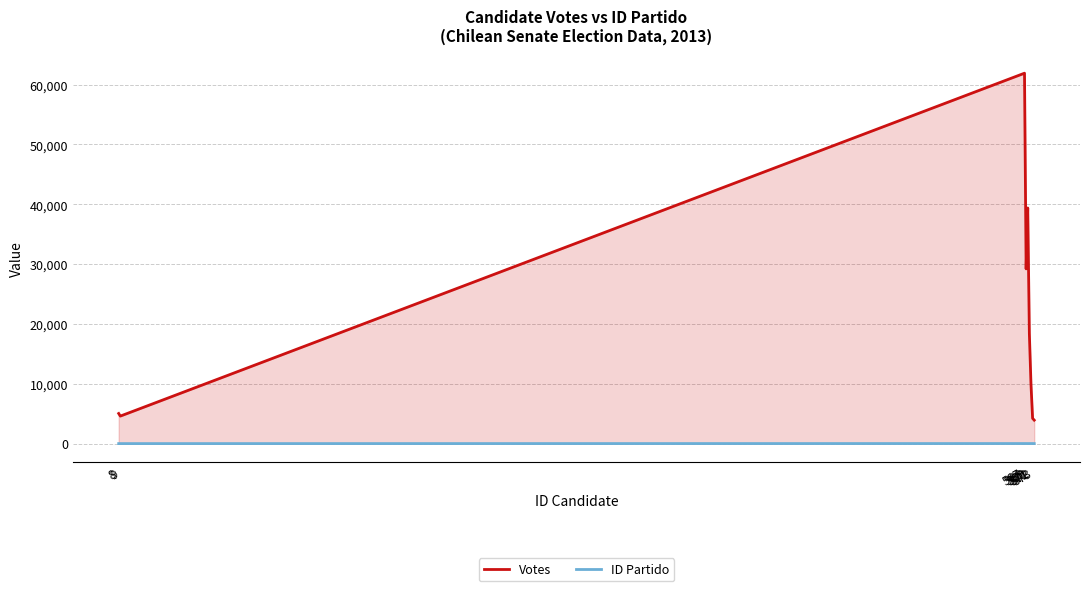

What is the value of the Votes point at the 3rd from the left?

61911